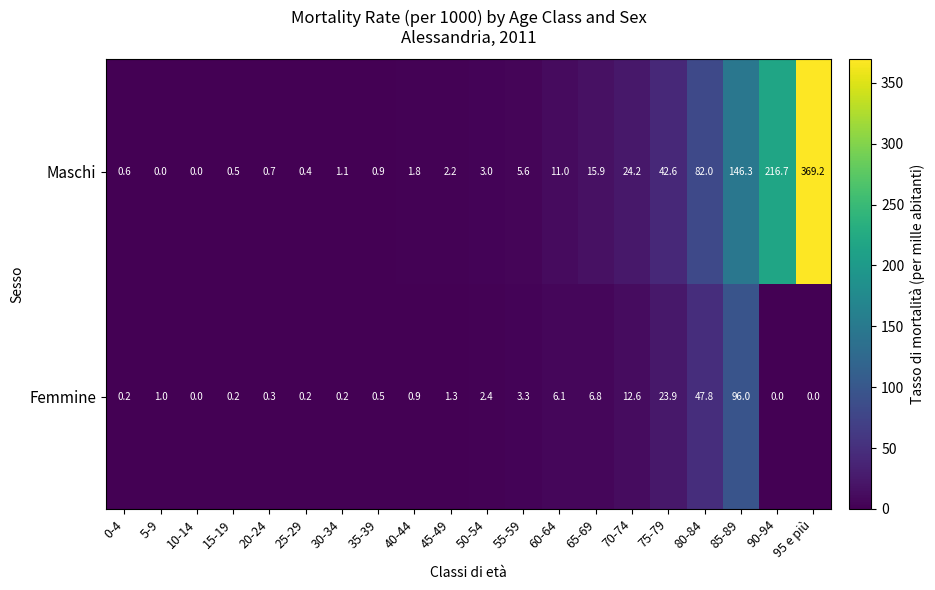

Between 35-39 and 65-69, which series saw the biggest shift?

Maschi